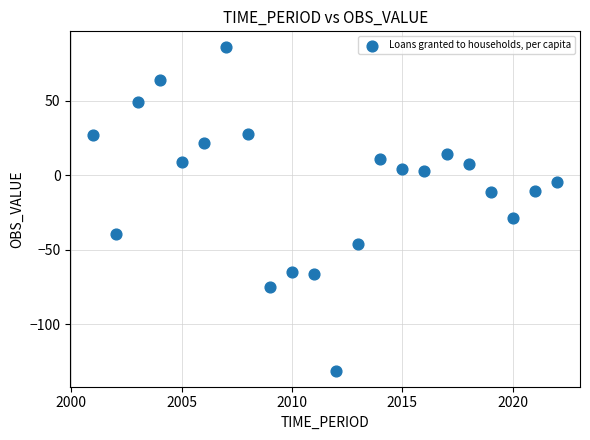

What Y value in the scatter plot is closest to -22?

-28.8